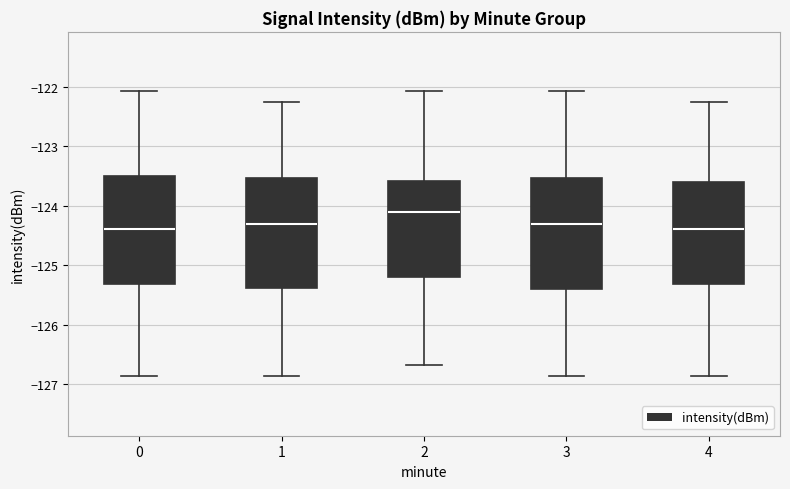

Reading left to right, read every box against the y-axis: the position of its median line, the range the box covers, and the ends of its whiskers. The values are not printed on the chart, so give them approximately, as read against the axis.

0: median -124.4, box -125.3 to -123.5, whiskers -126.9 to -122.1
1: median -124.3, box -125.4 to -123.5, whiskers -126.9 to -122.3
2: median -124.1, box -125.2 to -123.6, whiskers -126.7 to -122.1
3: median -124.3, box -125.4 to -123.5, whiskers -126.9 to -122.1
4: median -124.4, box -125.3 to -123.6, whiskers -126.9 to -122.3